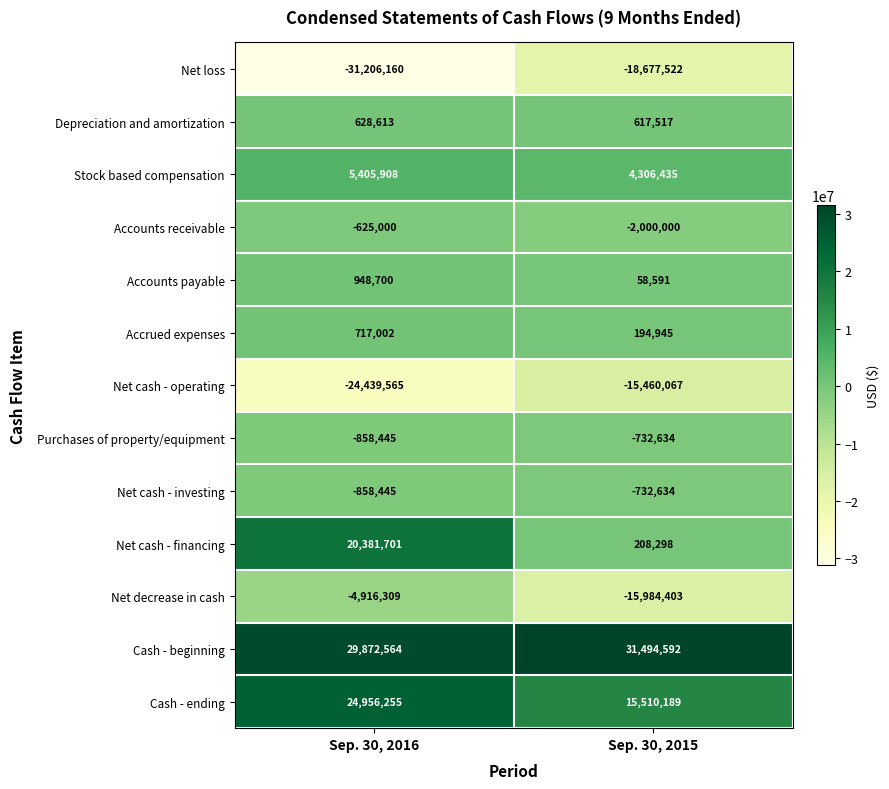

Reading right to left, extract all data points from this chart.

Net loss: -18677522	-31206160
Depreciation and amortization: 617517	628613
Stock based compensation: 4306435	5405908
Accounts receivable: -2000000	-625000
Accounts payable: 58591	948700
Accrued expenses: 194945	717002
Net cash - operating: -15460067	-24439565
Purchases of property/equipment: -732634	-858445
Net cash - investing: -732634	-858445
Net cash - financing: 208298	20381701
Net decrease in cash: -15984403	-4916309
Cash - beginning: 31494592	29872564
Cash - ending: 15510189	24956255